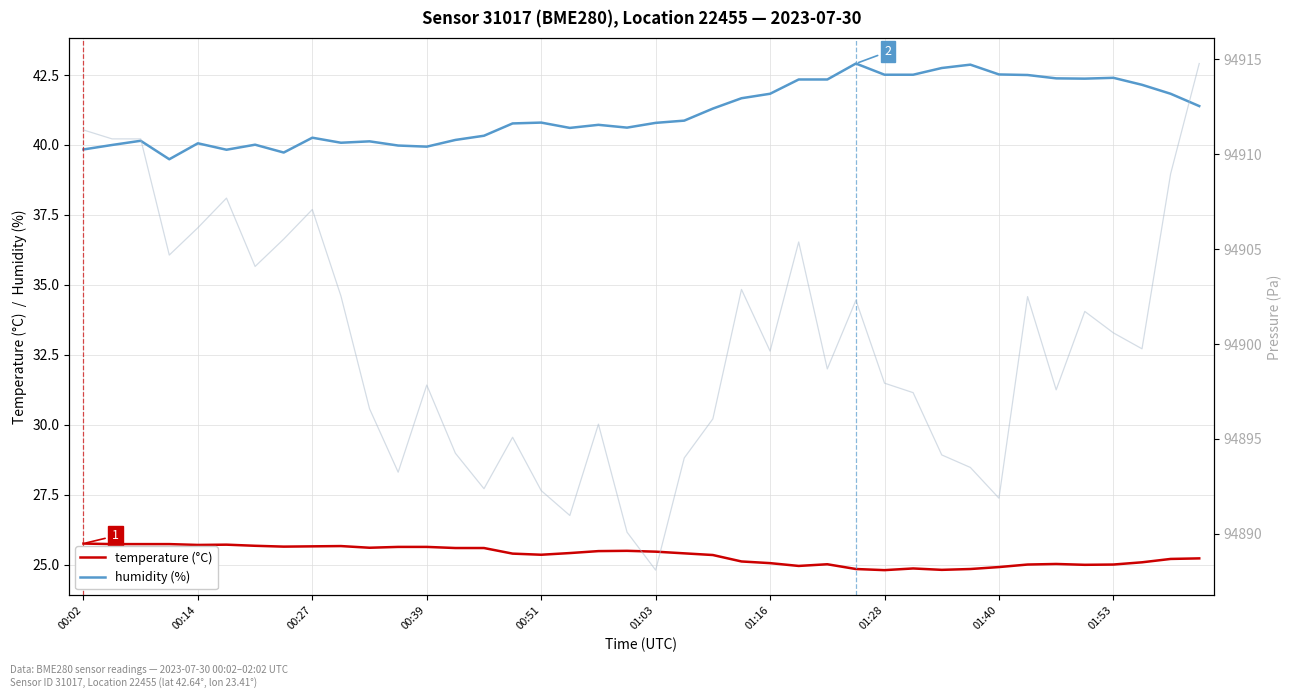

True or false: humidity (%) and temperature (°C) intersect in this chart.

False